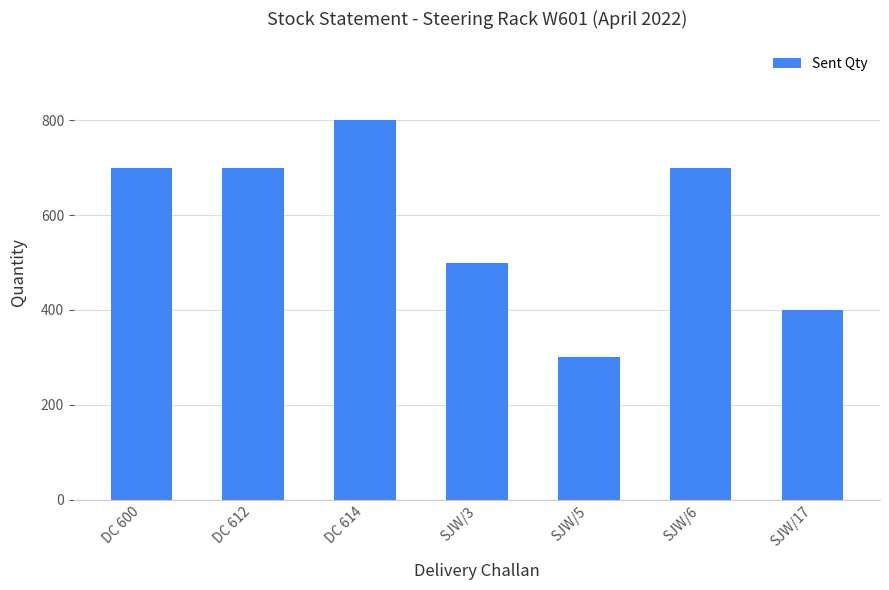

Reading right to left, extract all data points from this chart.

400	700	300	500	800	700	700